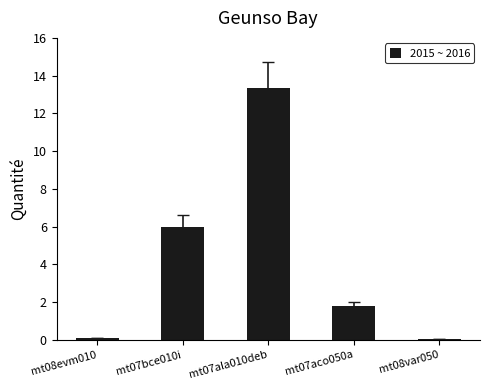

Which label corresponds to the largest value in the chart?

mt07ala010deb